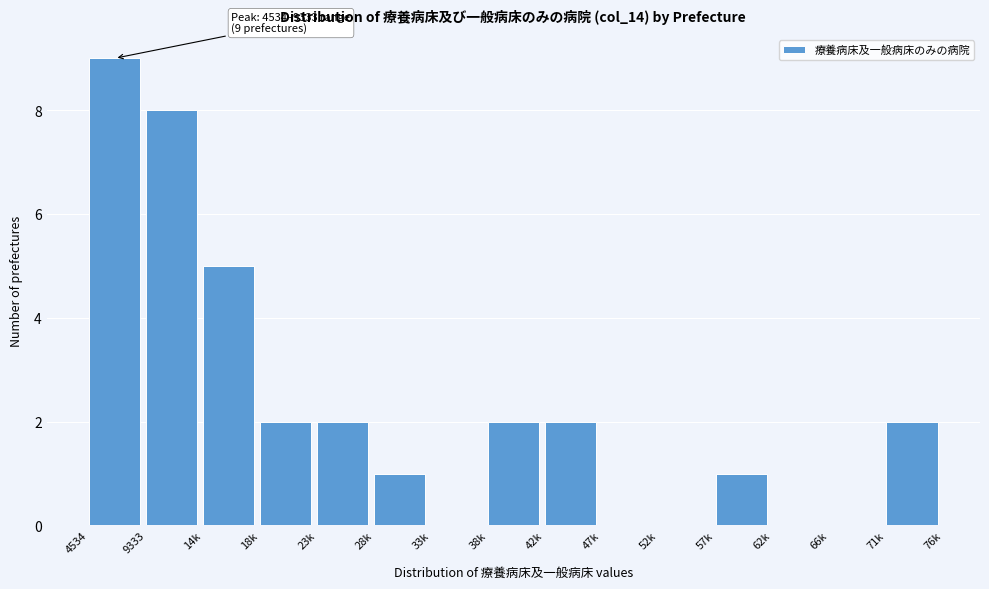

The chart shows a value of 2 at 71k. True or false?

True